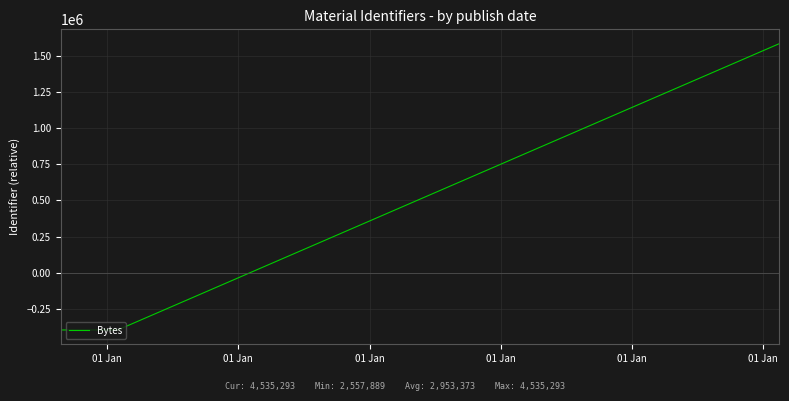

What is the sum of the values at 01 Jan and 01 Jan?

1186440.2